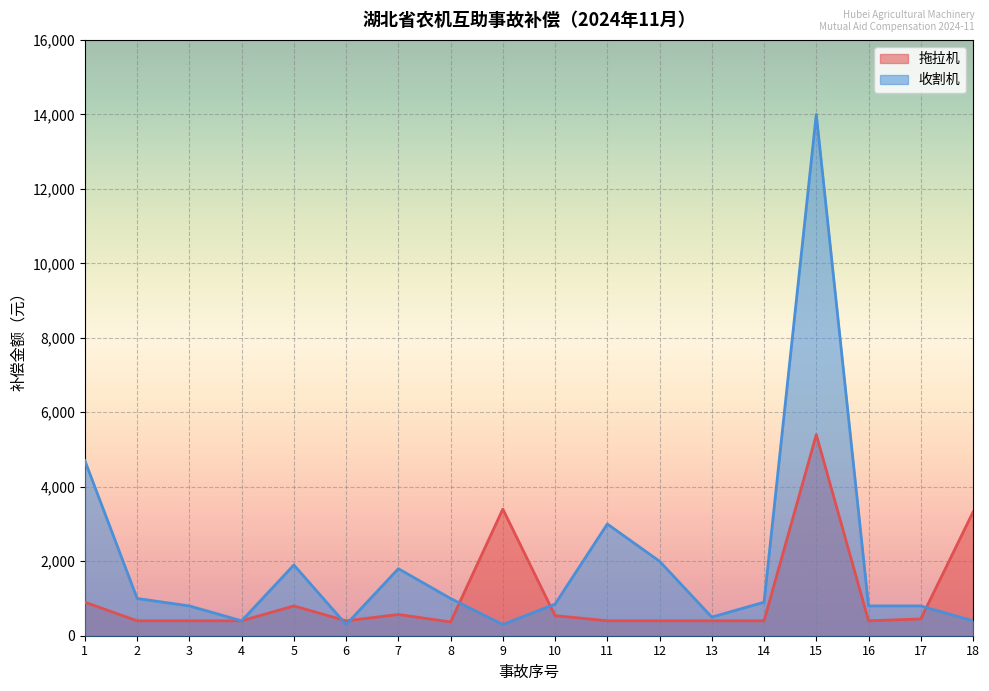

The 收割机 series shows 4700 at 1. True or false?

True